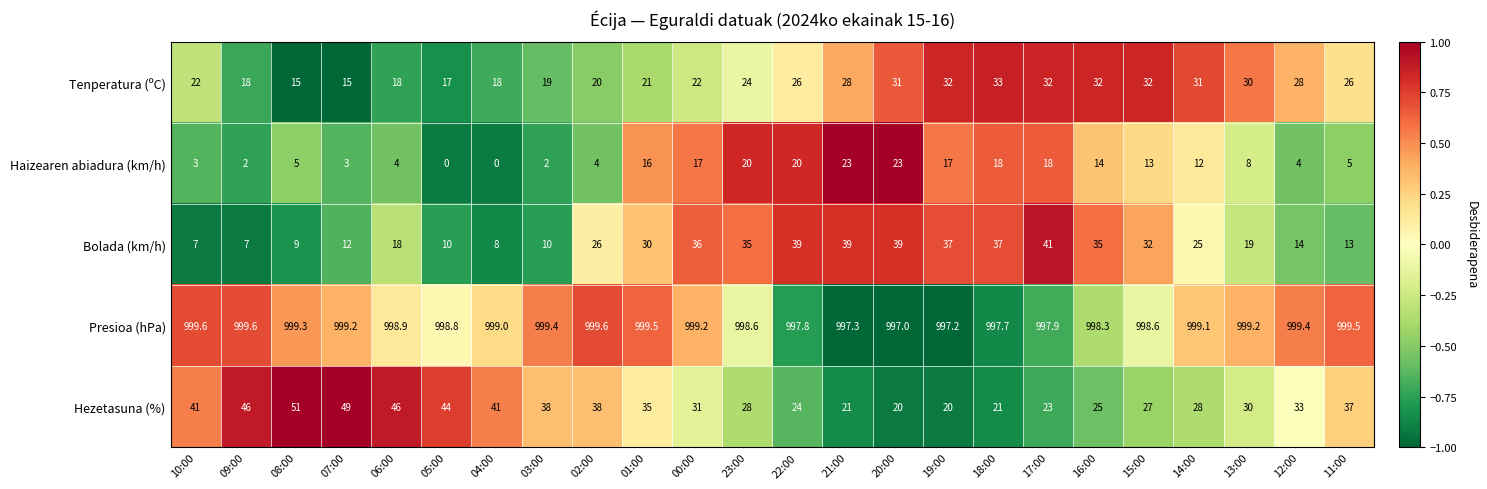

How many categories are shown in the chart?

24